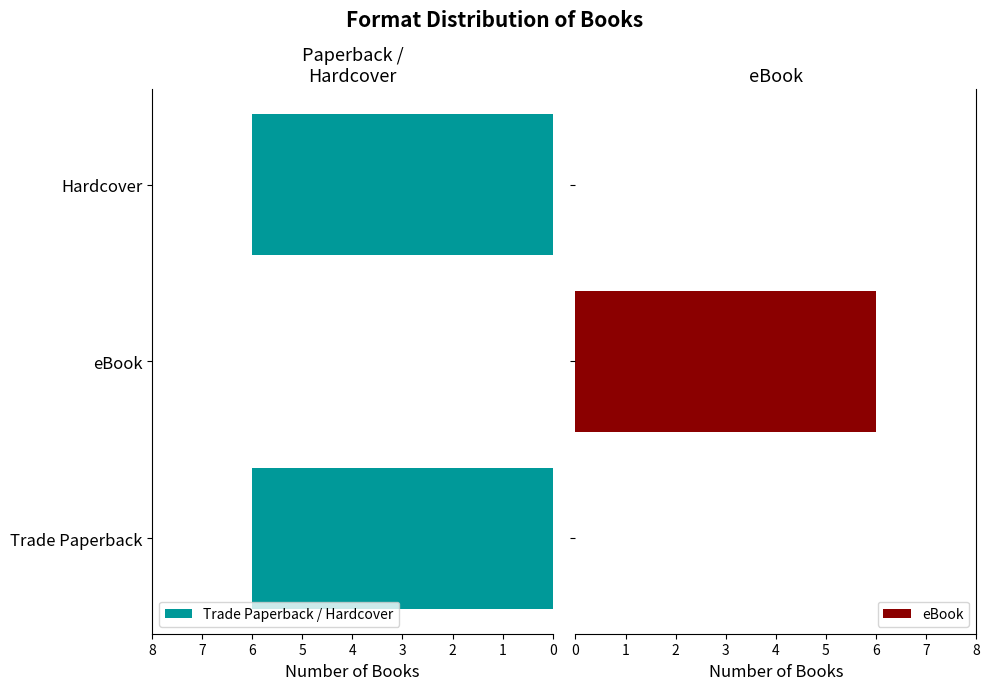

What is the maximum value for Trade Paperback / Hardcover?

6